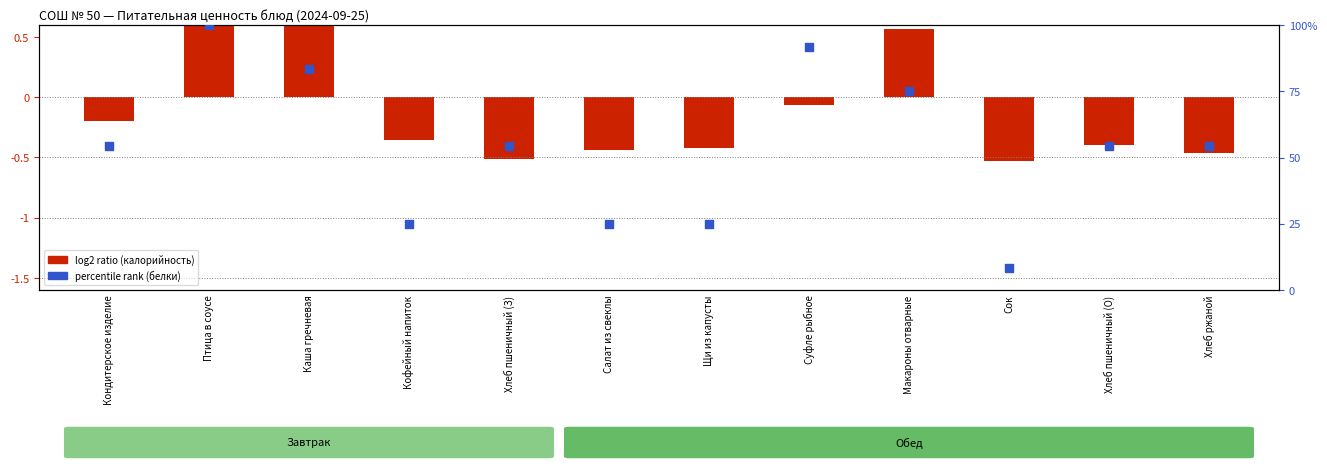

At which category is the sum across all series the highest?

Птица в соусе